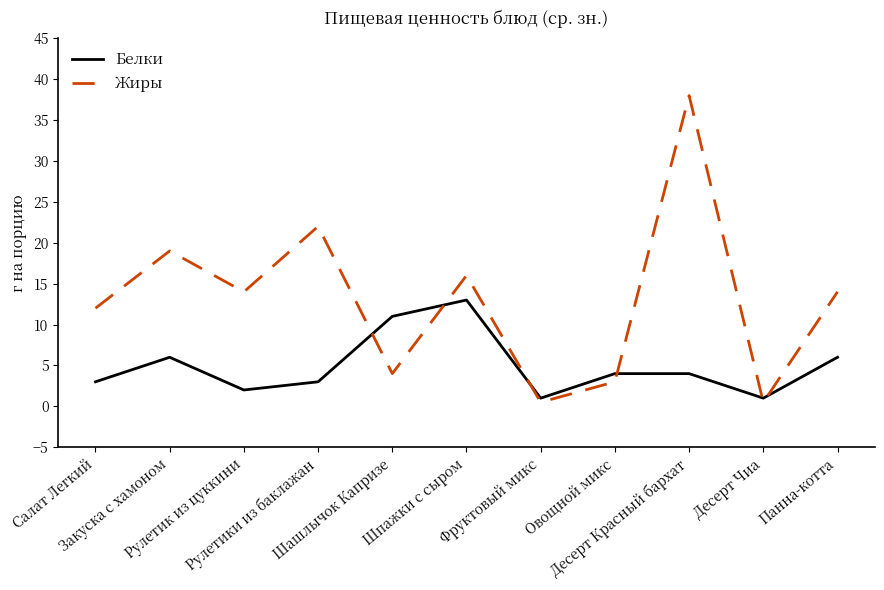

What is the difference between the maximum and minimum values in the Жиры series?

37.5